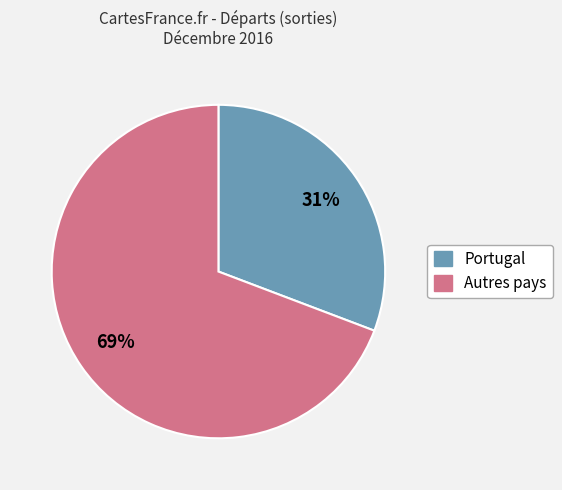

To the nearest percent, what is the average slice percentage?

50%